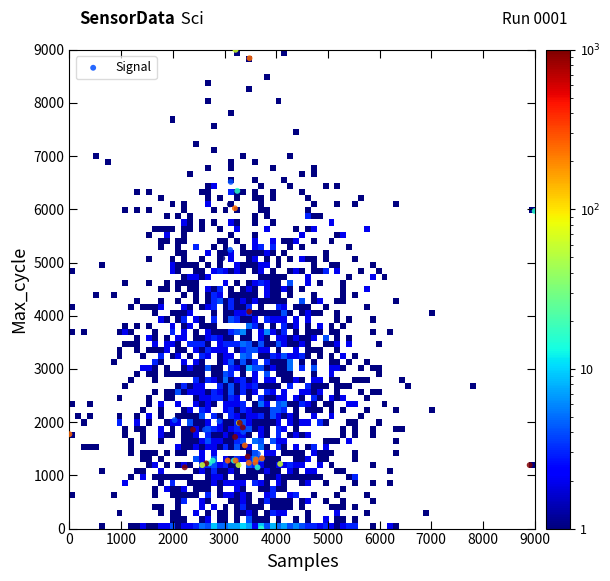

What Y value in the scatter plot is closest to 4500?

4077.5